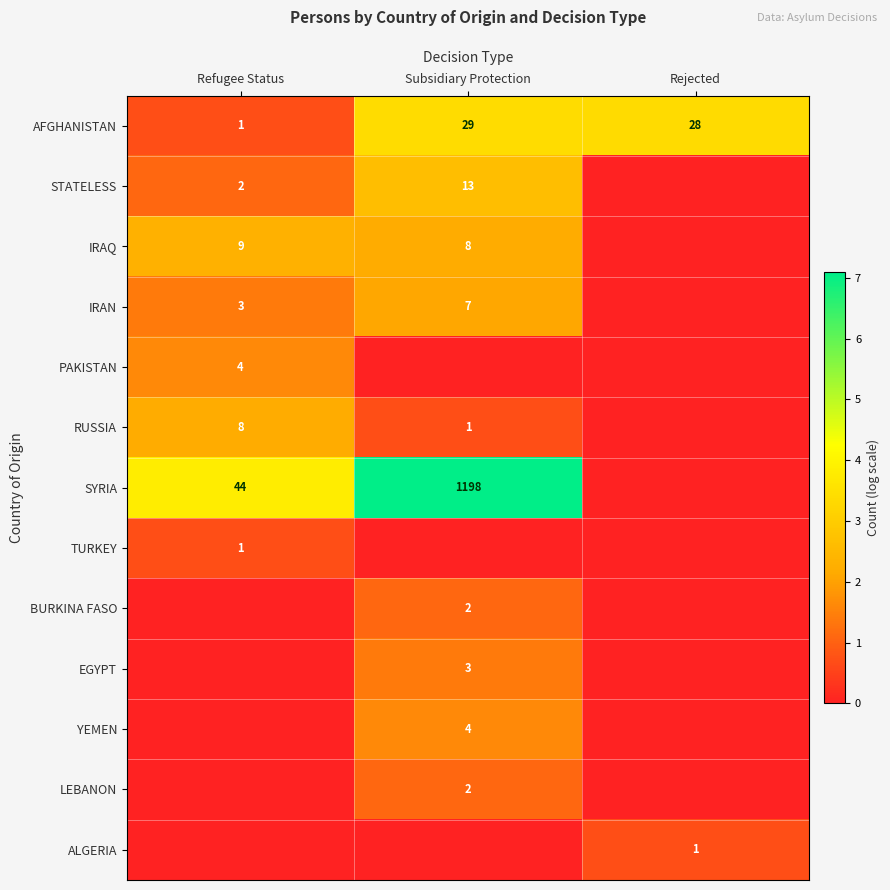

What is the difference between the highest and lowest values at Refugee Status?

3.8